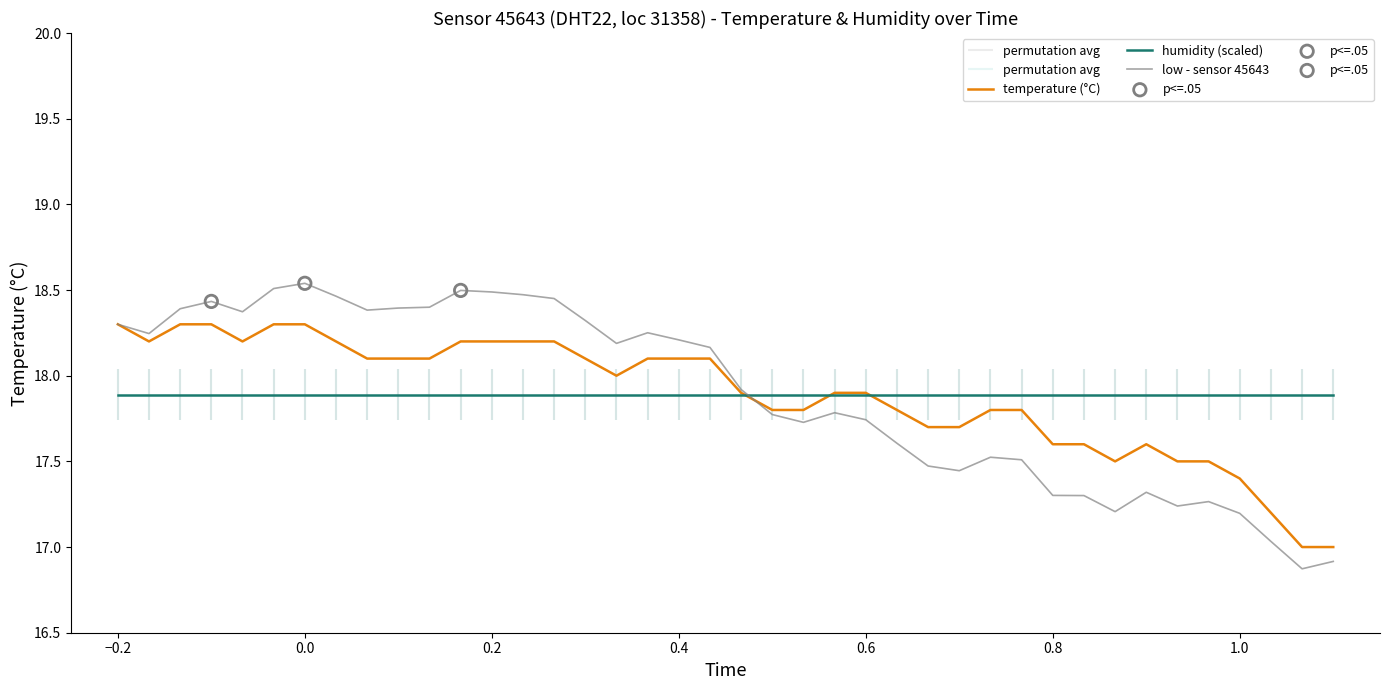

What are all the series names shown in the legend?

temperature (°C), humidity (scaled), low - sensor 45643